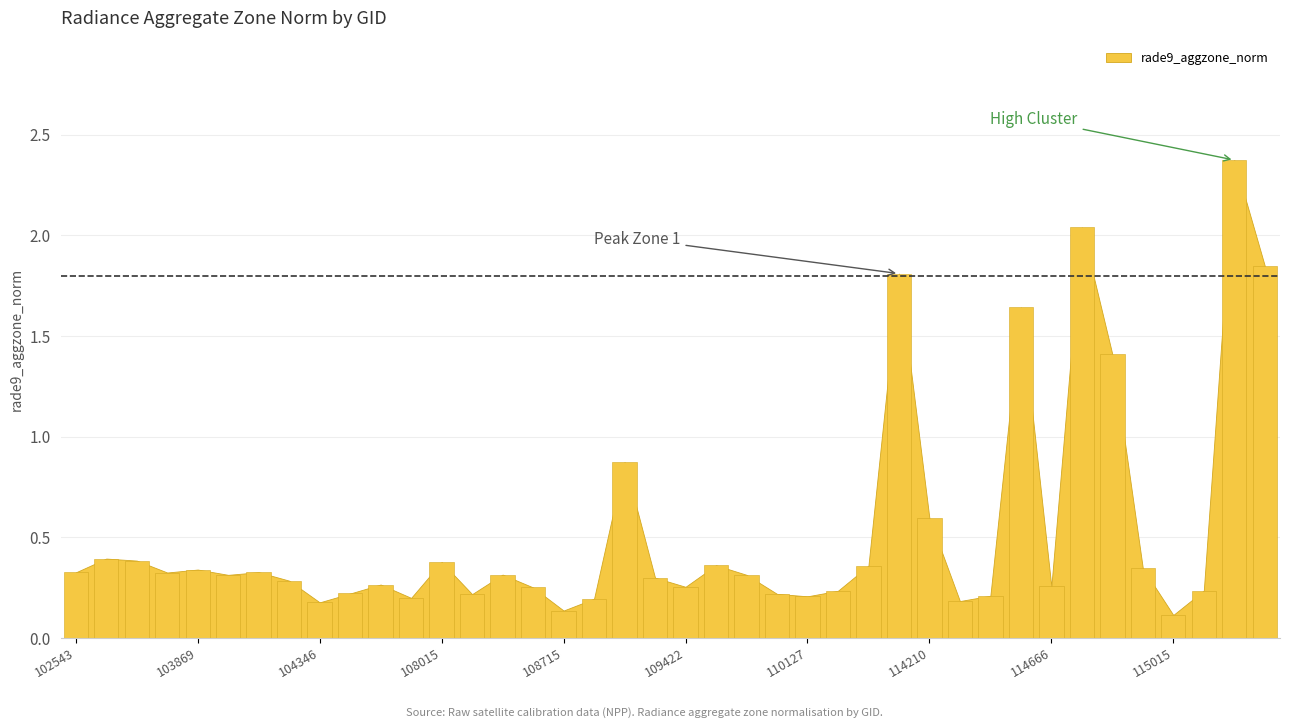

Does the chart contain any negative values?

No